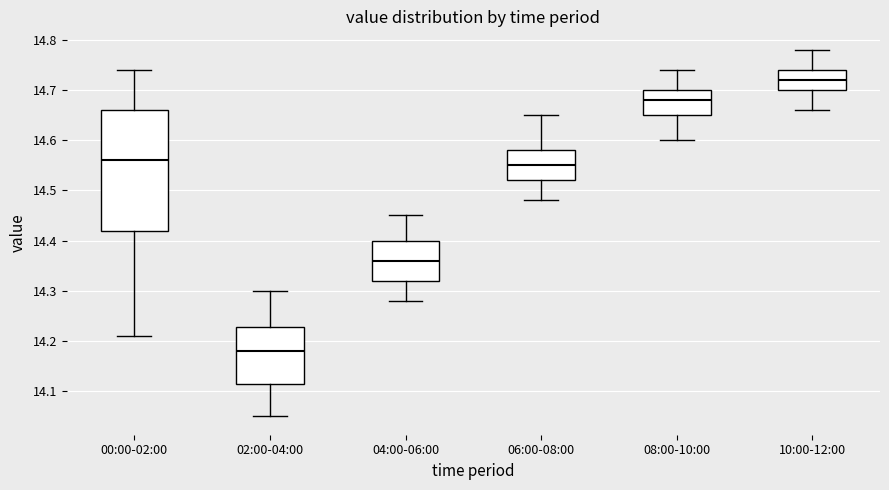

Which box has the lowest median line?

02:00-04:00